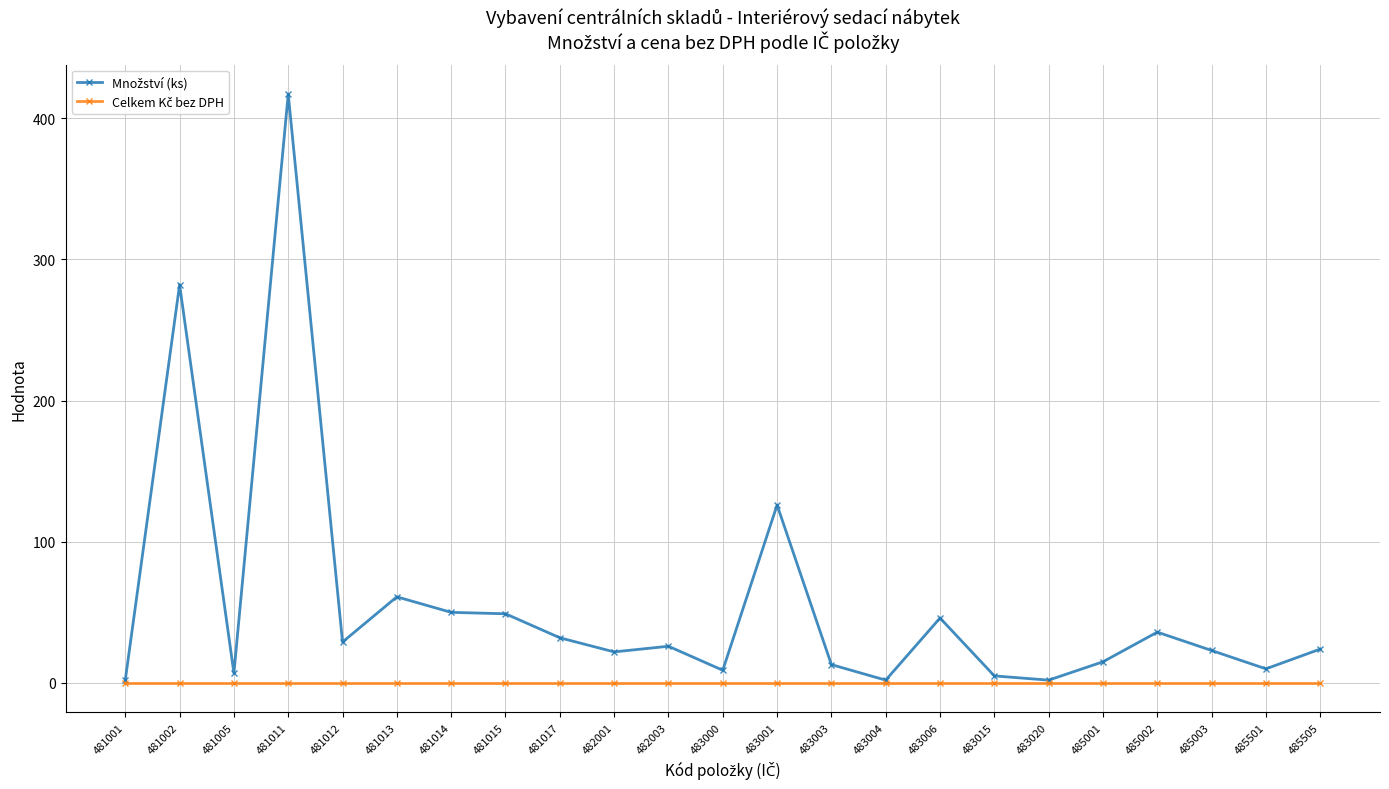

What is the difference between the highest and lowest values at 483001?

126